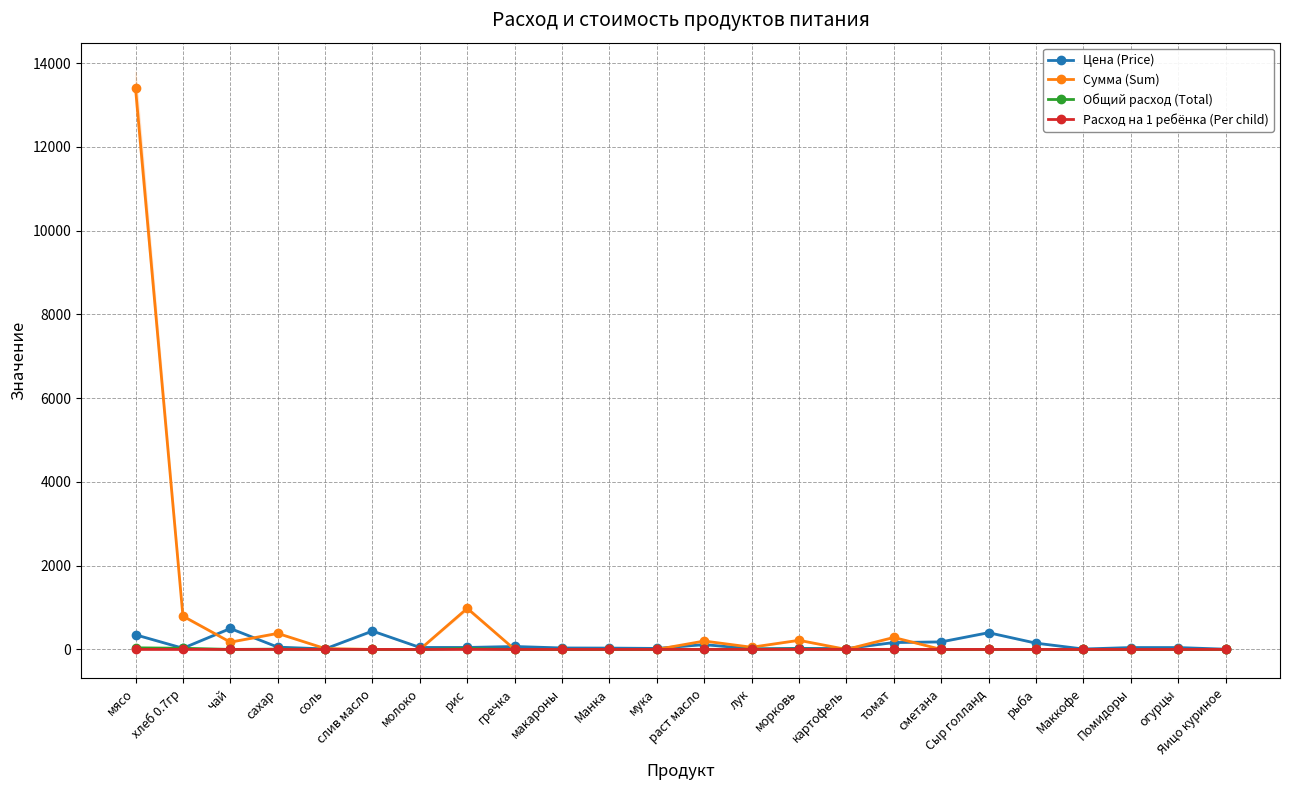

At which label does Цена (Price) first exceed 47?

мясо